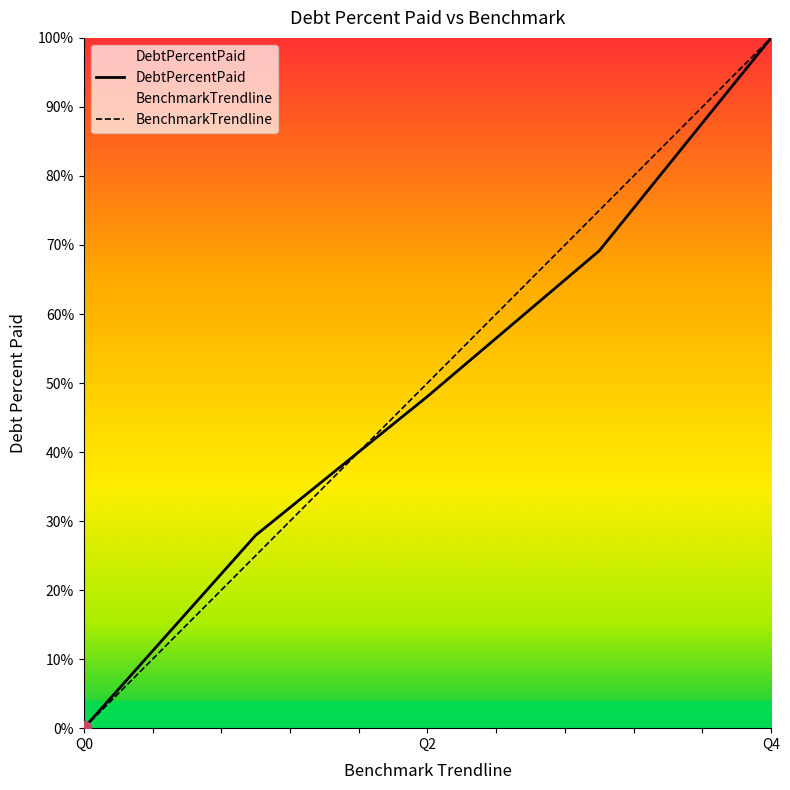

What are all the series names shown in the legend?

DebtPercentPaid, BenchmarkTrendline